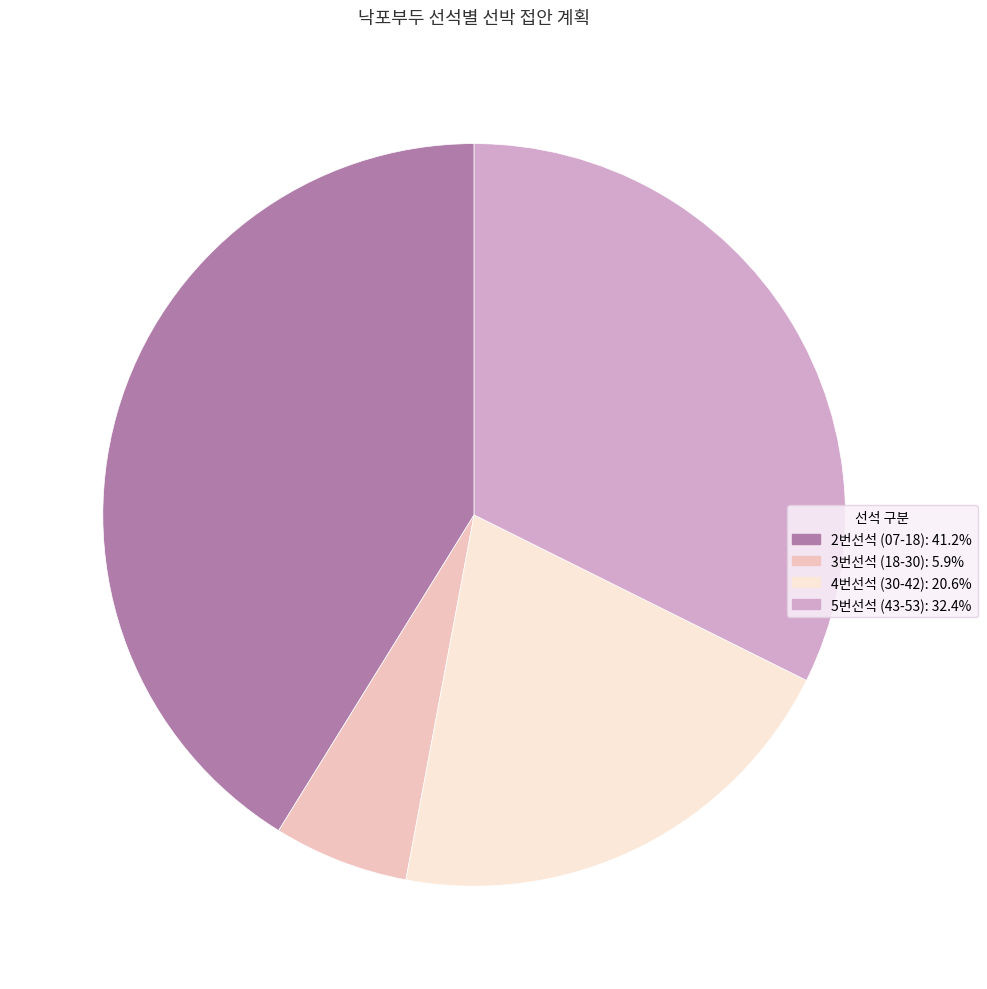

Does any single category account for the majority?

No